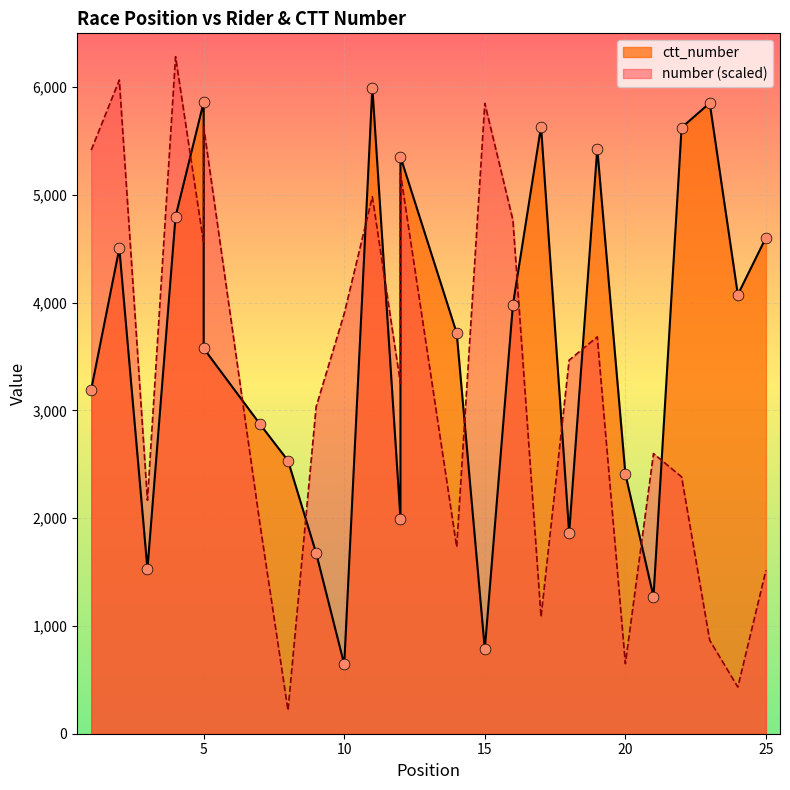

Which series reaches the minimum Y coordinate?

number